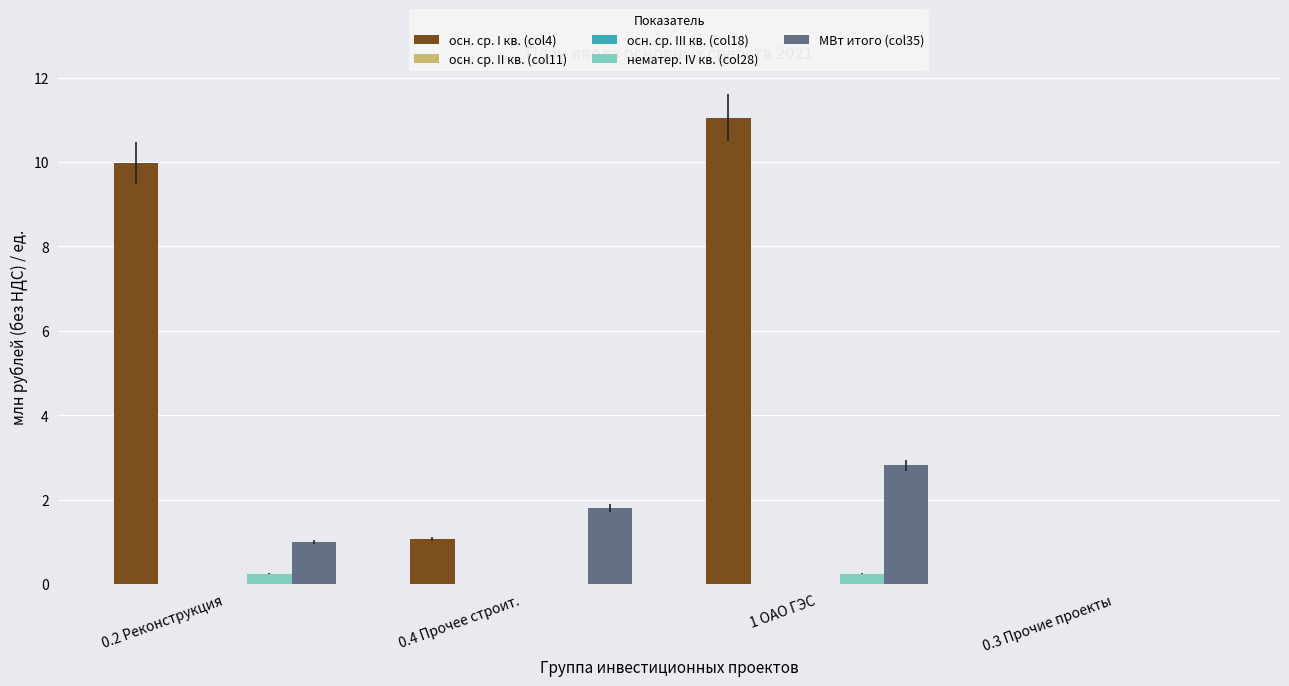

What is the difference between the second highest and minimum values in the осн. ср. I кв. (col4) series?

10.0